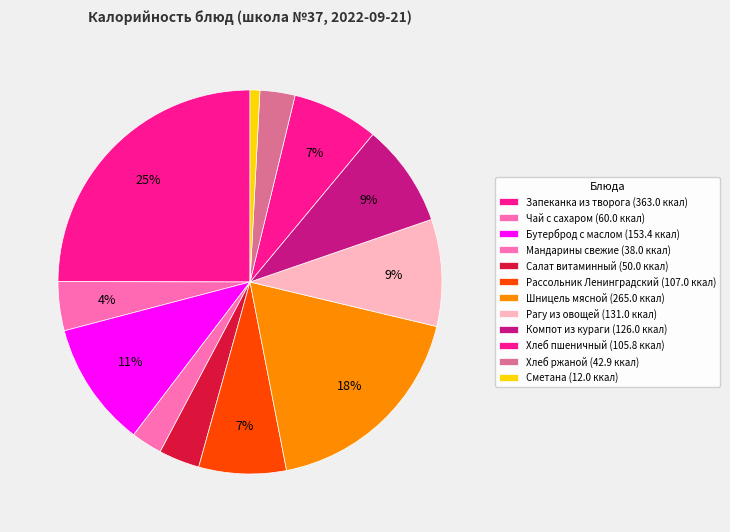

Approximately how many times larger is the value at Шницель мясной compared to Салат витаминный?

5.3